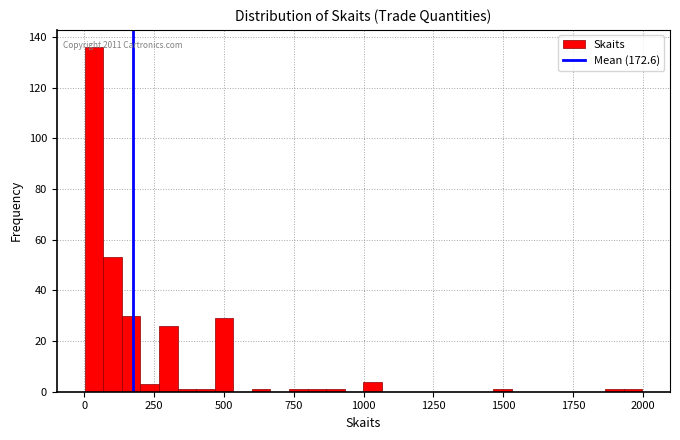

Around what value on the x-axis is the tallest bar? Give the approximate position of its centre, as read against the axis.

50